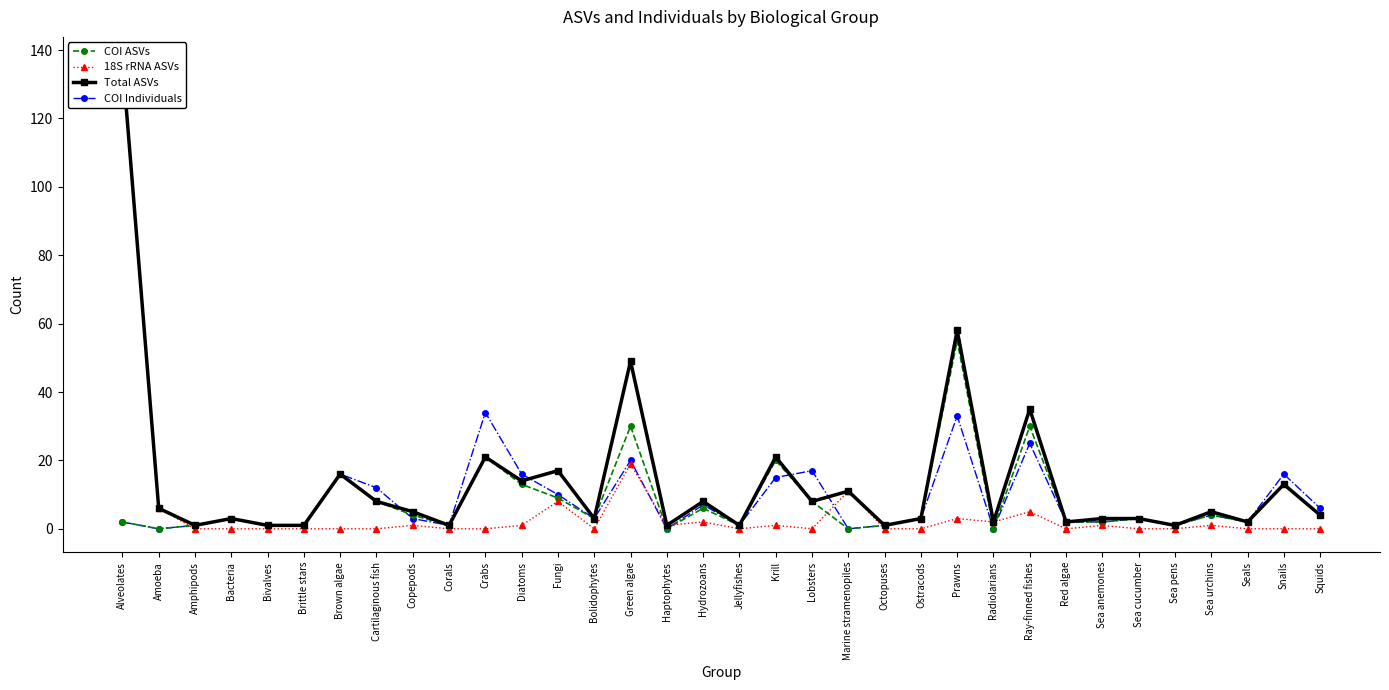

Reading left to right, list all the values displayed in this chart.

COI ASVs: 2	0	1	3	1	1	16	8	4	1	21	13	9	3	30	0	6	1	20	8	0	1	3	55	0	30	2	2	3	1	4	2	13	4
18S rRNA ASVs: 135	6	0	0	0	0	0	0	1	0	0	1	8	0	19	1	2	0	1	0	11	0	0	3	2	5	0	1	0	0	1	0	0	0
Total ASVs: 137	6	1	3	1	1	16	8	5	1	21	14	17	3	49	1	8	1	21	8	11	1	3	58	2	35	2	3	3	1	5	2	13	4
COI Individuals: 2	0	1	3	1	1	16	12	3	1	34	16	10	3	20	0	7	1	15	17	0	1	3	33	0	25	2	2	3	1	4	2	16	6